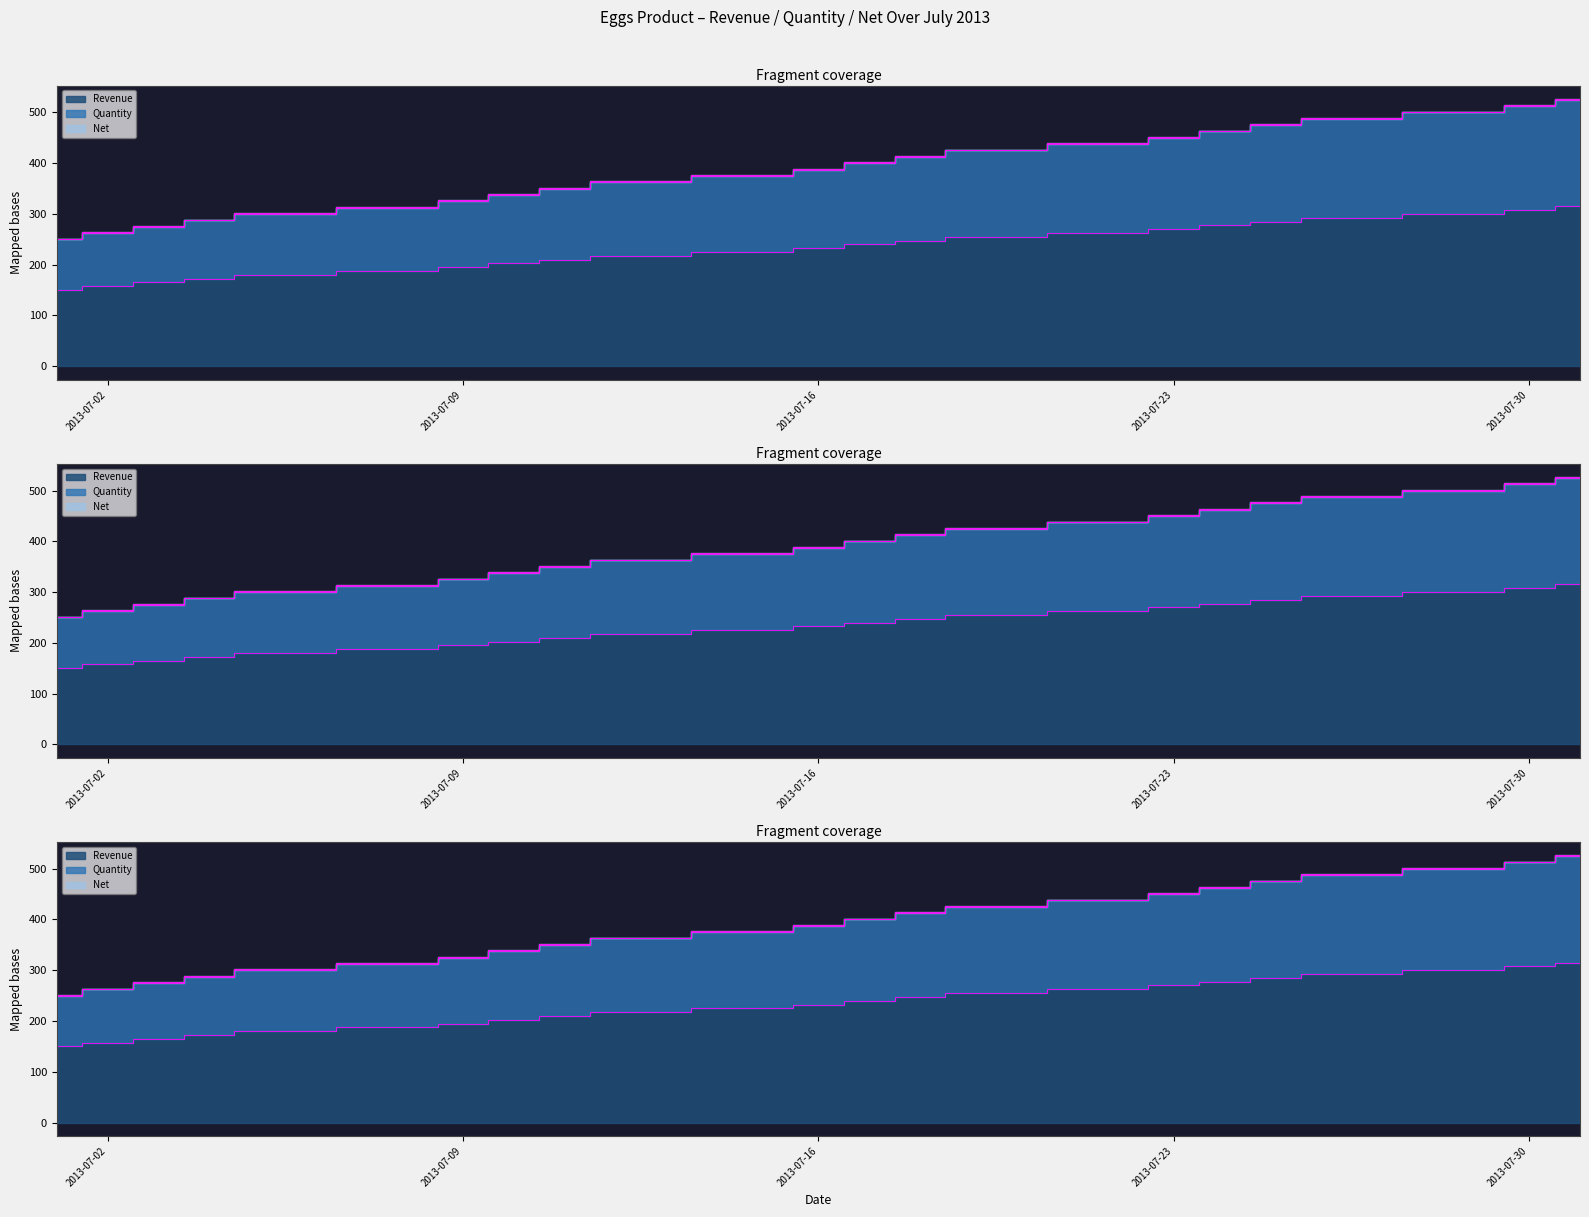

What is the maximum value shown in the chart?

525.0